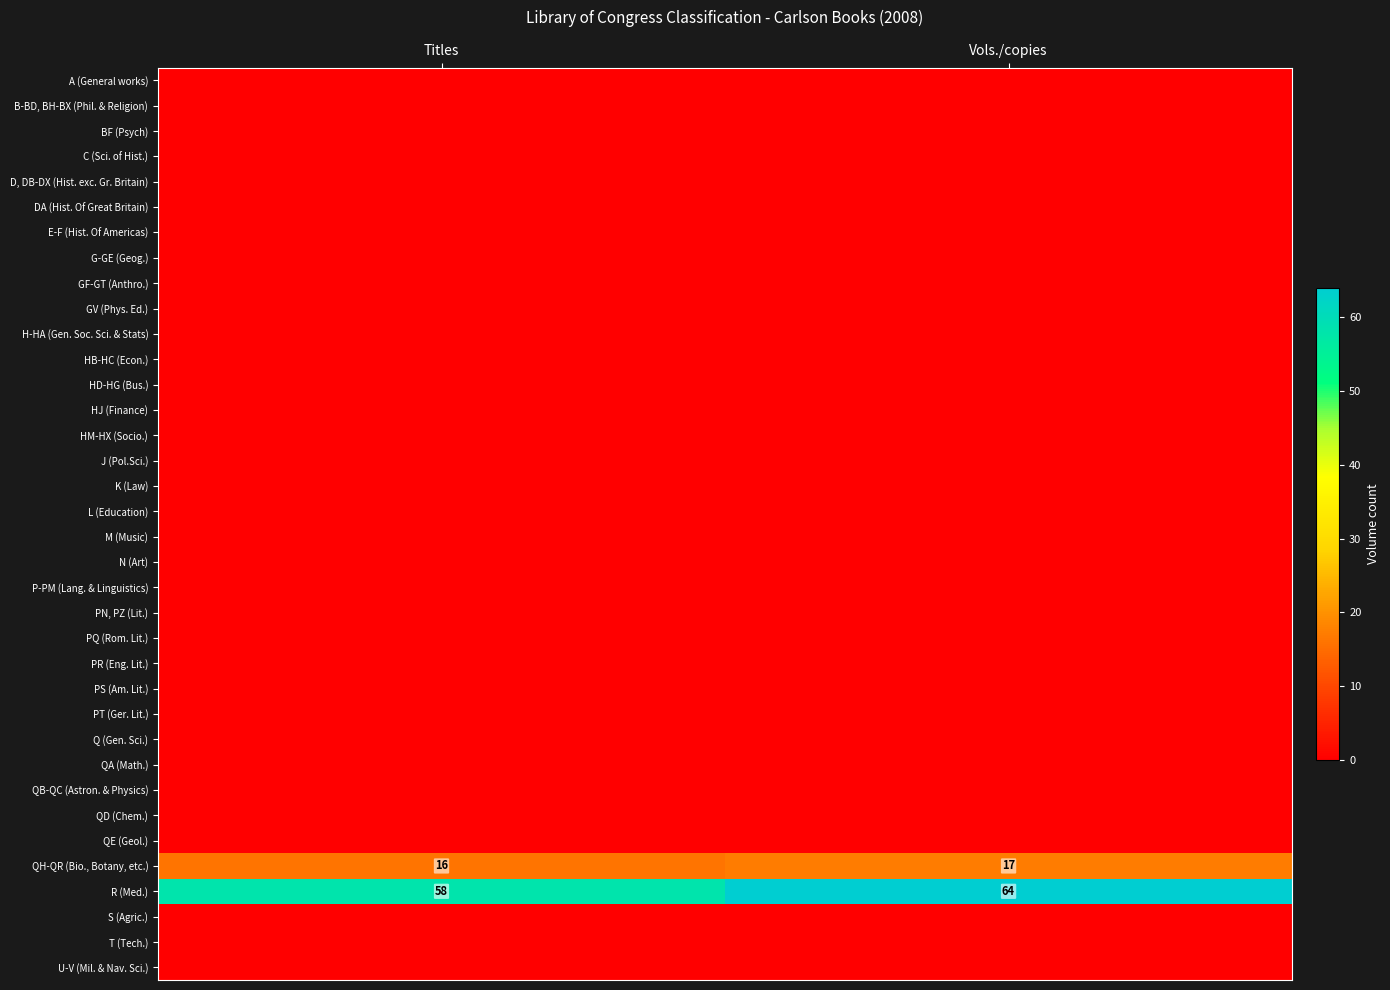

At how many categories does at least one series exceed 0?

2